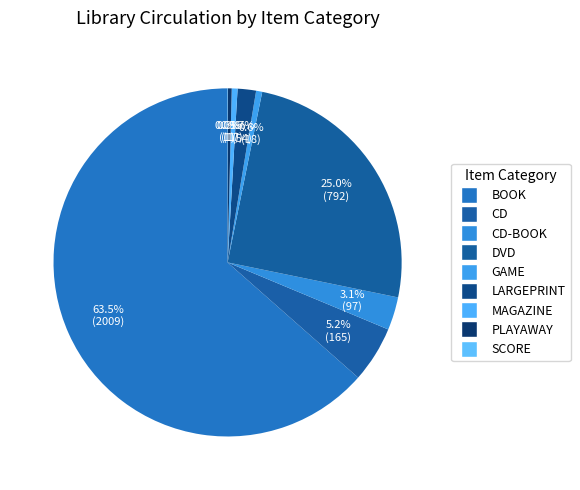

Combined, do DVD and LARGEPRINT account for over 50%?

No